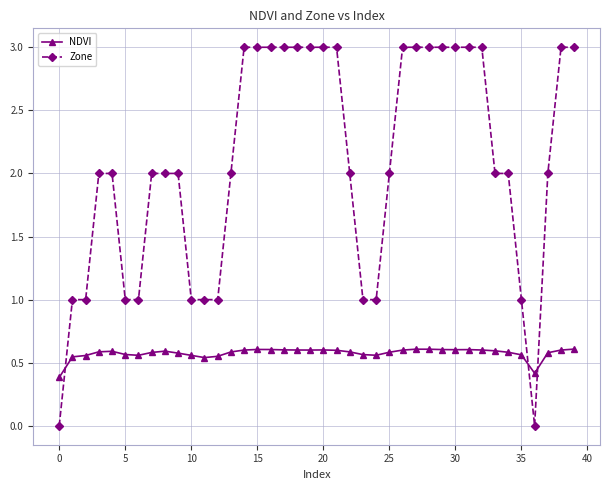

Which series has the largest range (max minus min)?

Zone